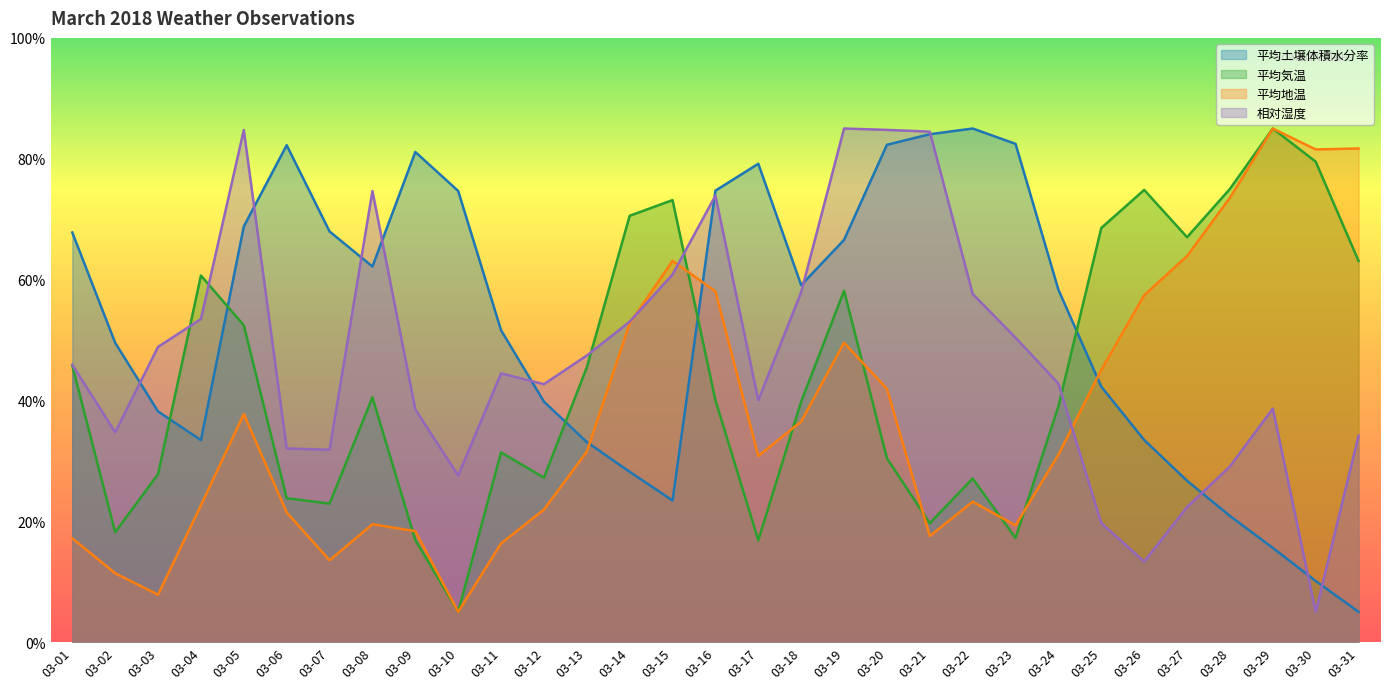

At which category does 平均土壌体積水分率 reach its first local peak?

03-06